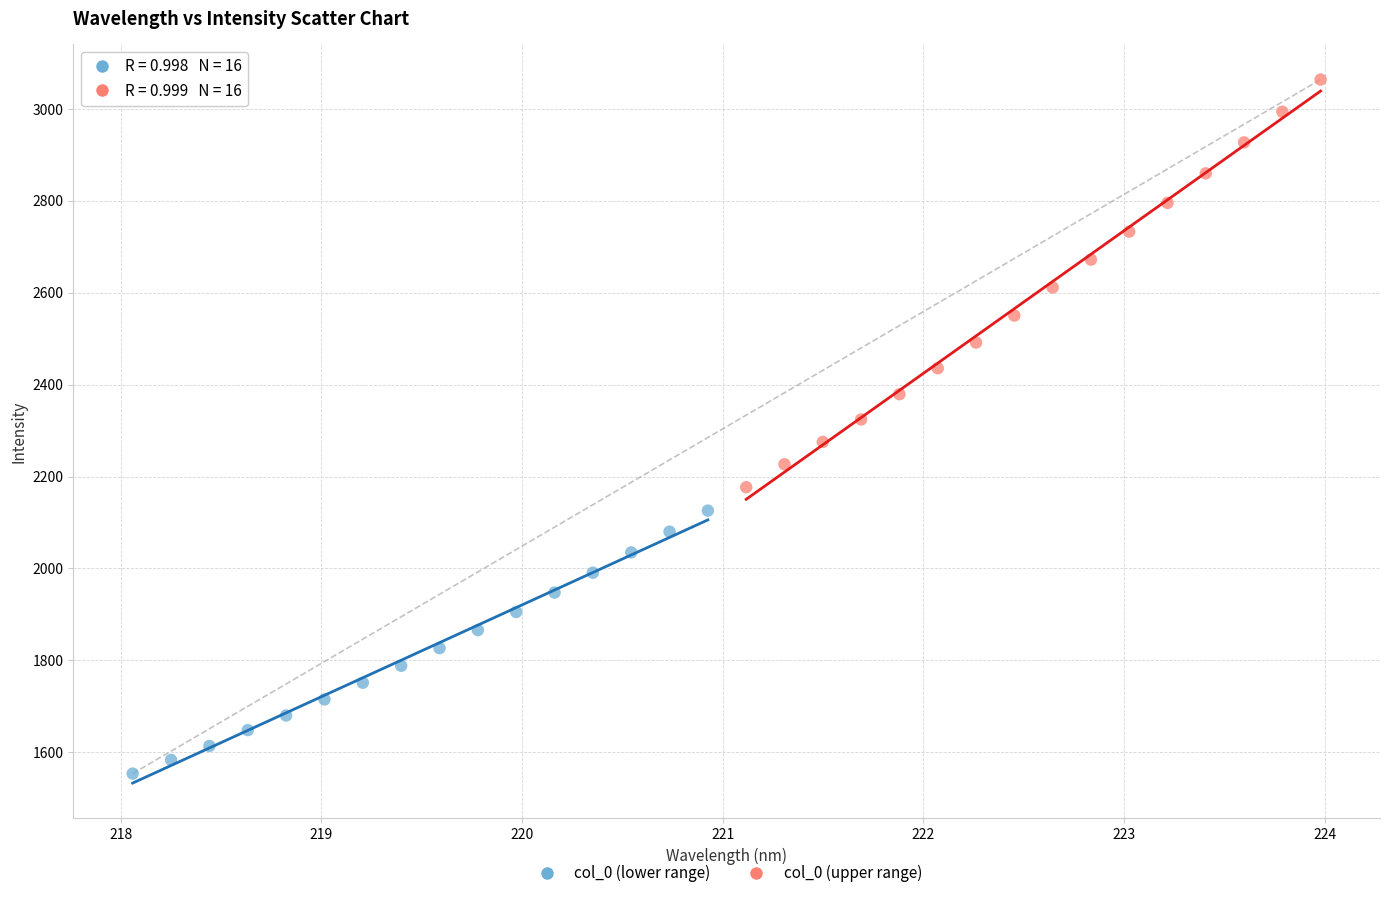

Which series reaches the maximum Y coordinate?

col_0 (upper range)